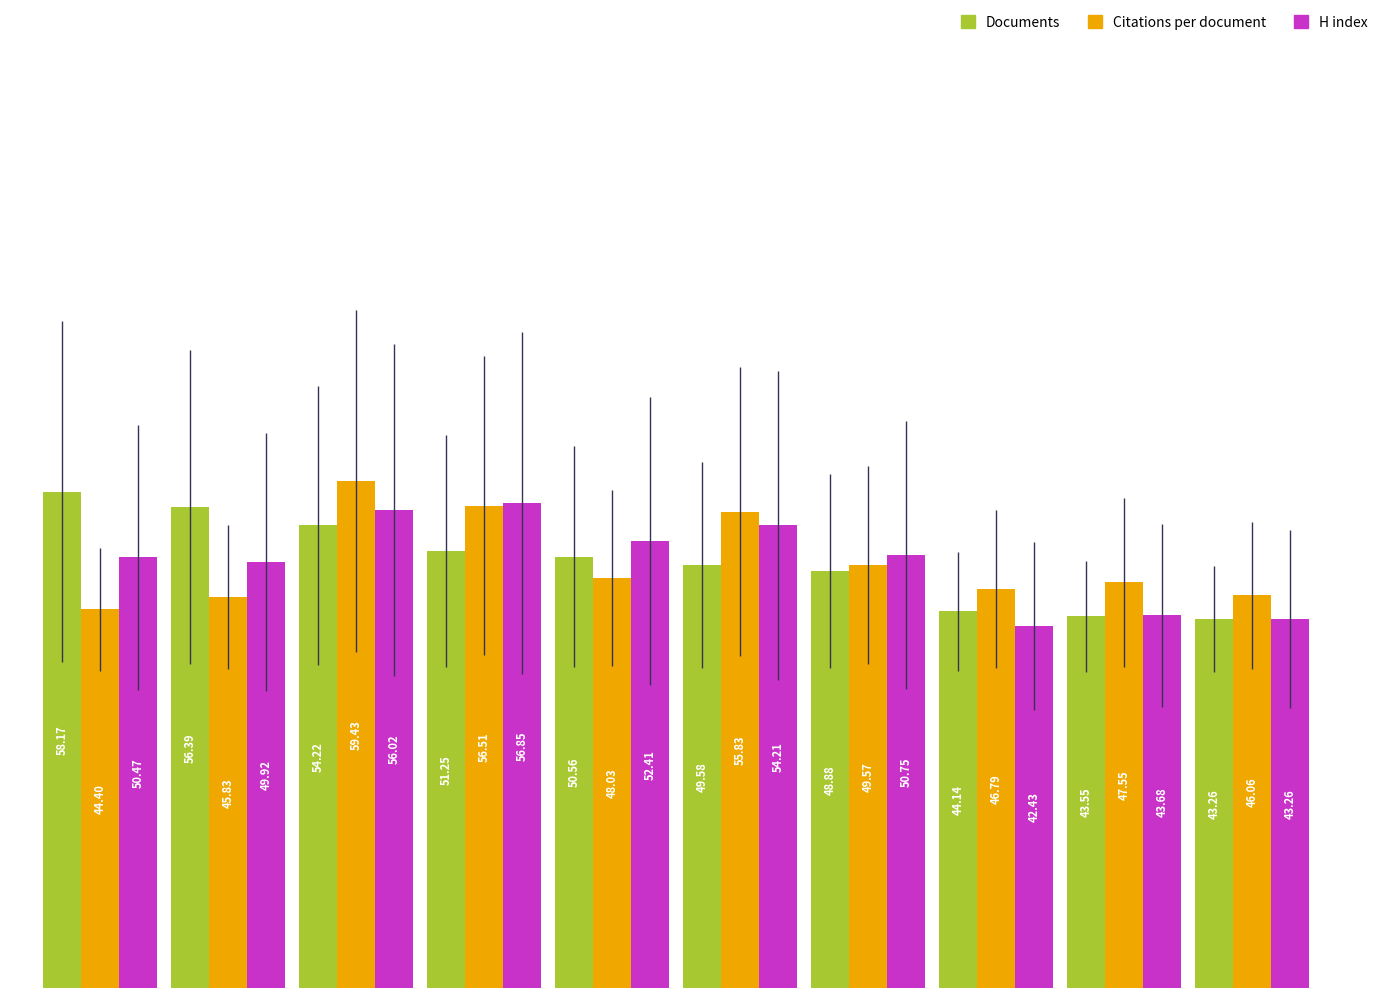

At how many categories does at least one series exceed 49?

7